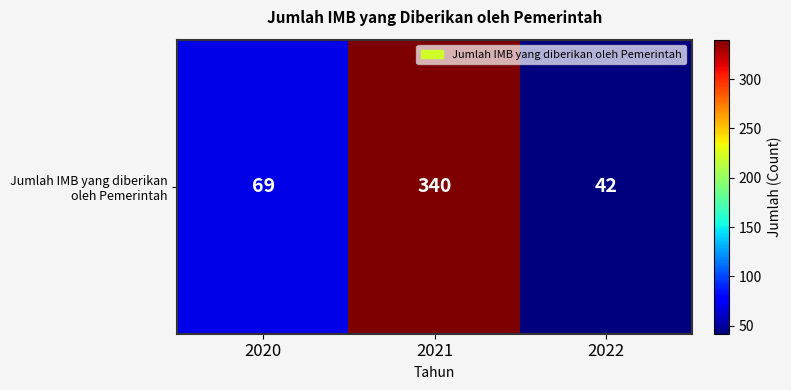

How many values exceed 69?

1